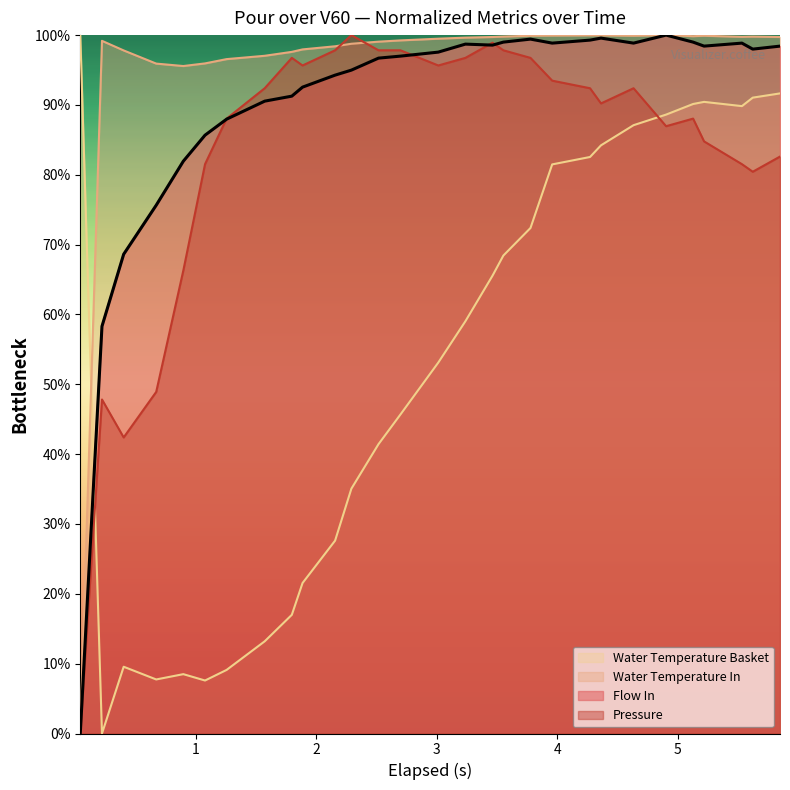

What is the difference between the maximum and minimum values in the pressure series?

100.0